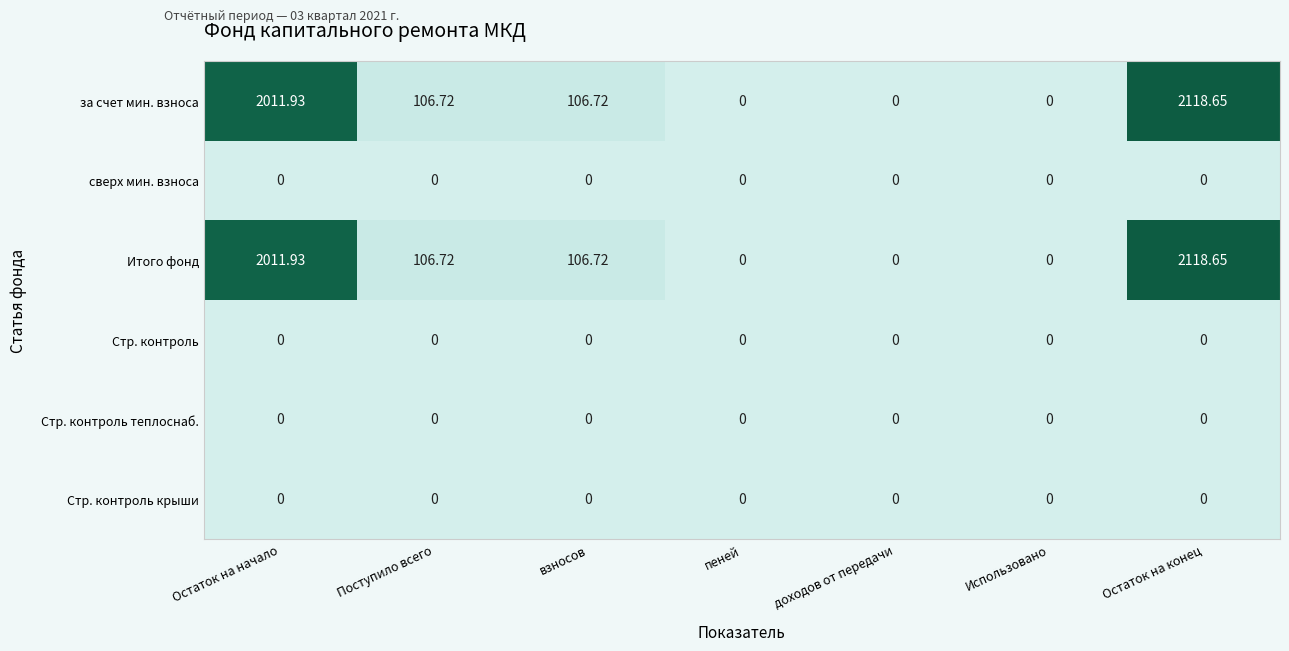

Is the value of за счет мин. взноса at Остаток на конец greater than the value of Стр. контроль теплоснаб. at Использовано?

Yes